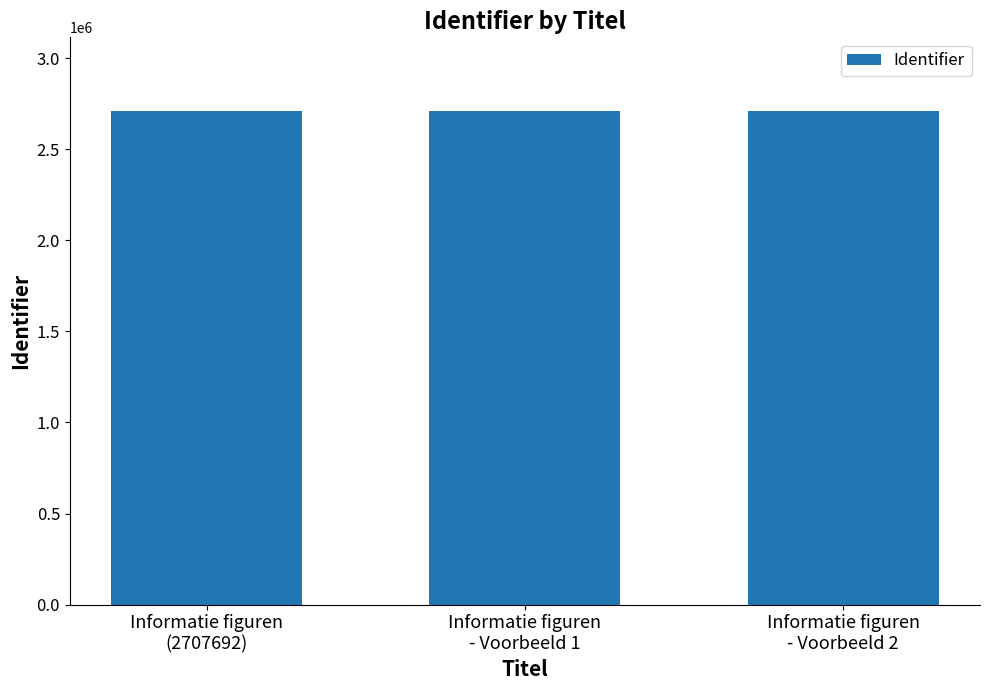

What is the ratio of the value at Informatie figuren
- Voorbeeld 2 to the value at Informatie figuren
- Voorbeeld 1?

1.0